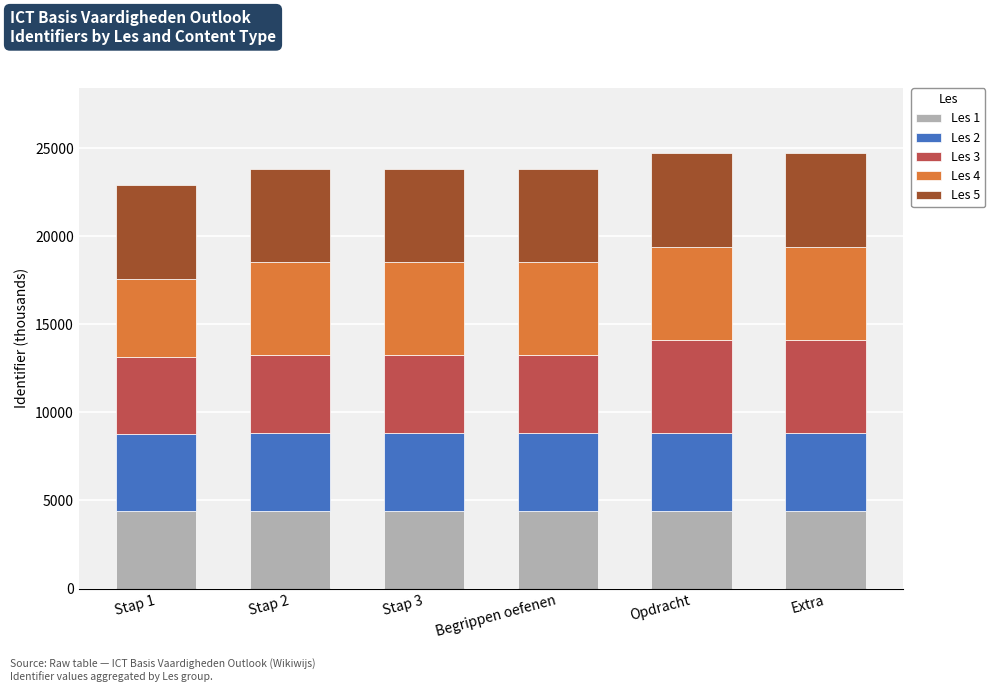

What is the minimum value for Les 1?

4377.2